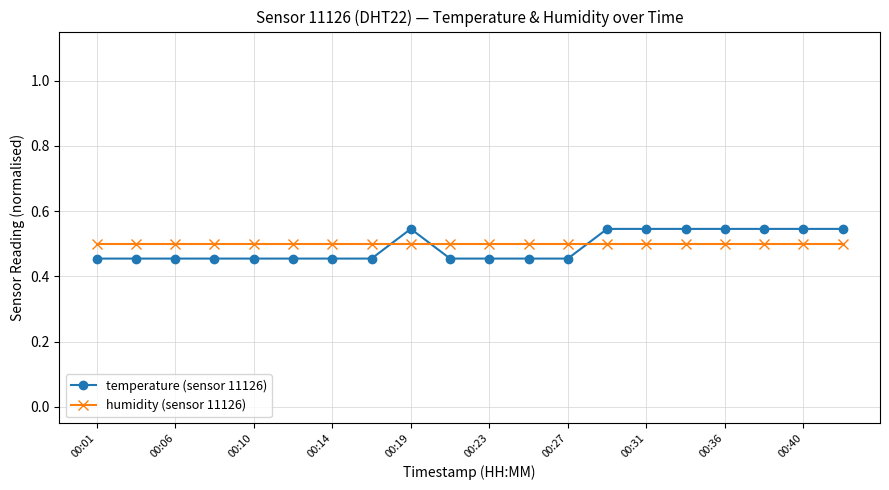

What is the sum of all temperature (sensor 11126) values?

9.8